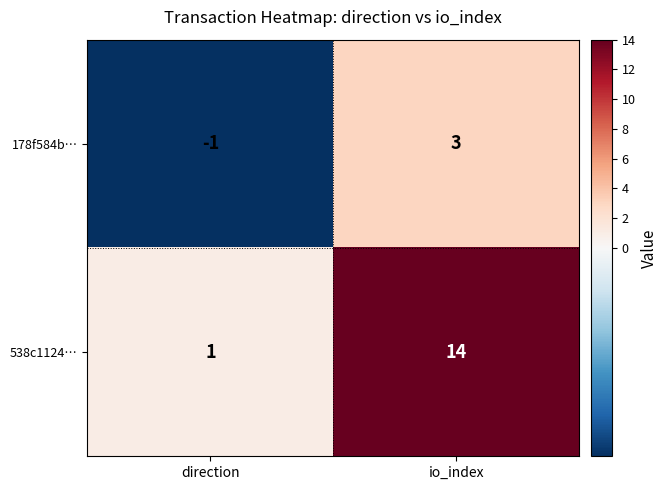

Between direction and io_index, which series saw the biggest shift?

538c1124…